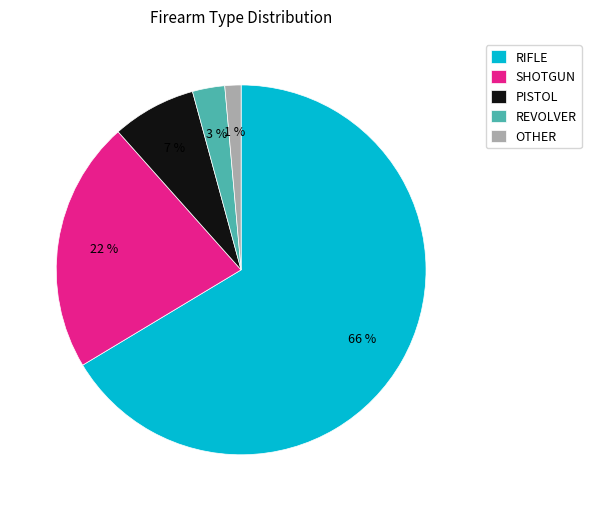

What percentage is the PISTOL slice, to the nearest percent?

7%